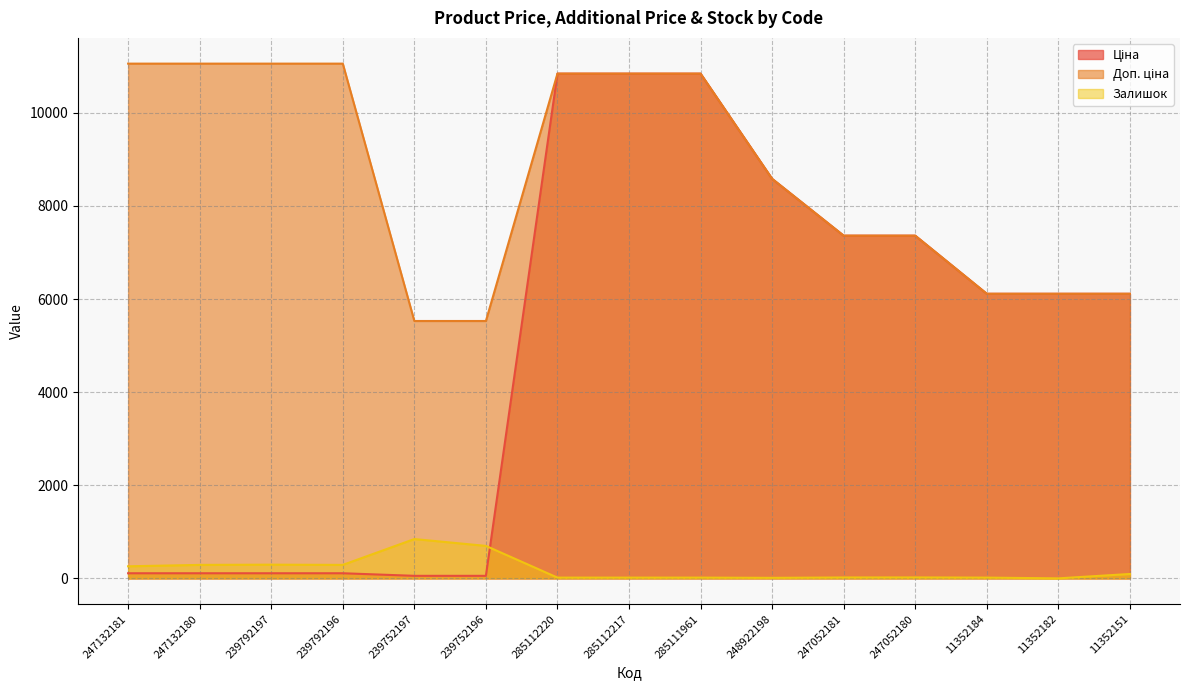

What is the label of the 15th point from the left?

11352151